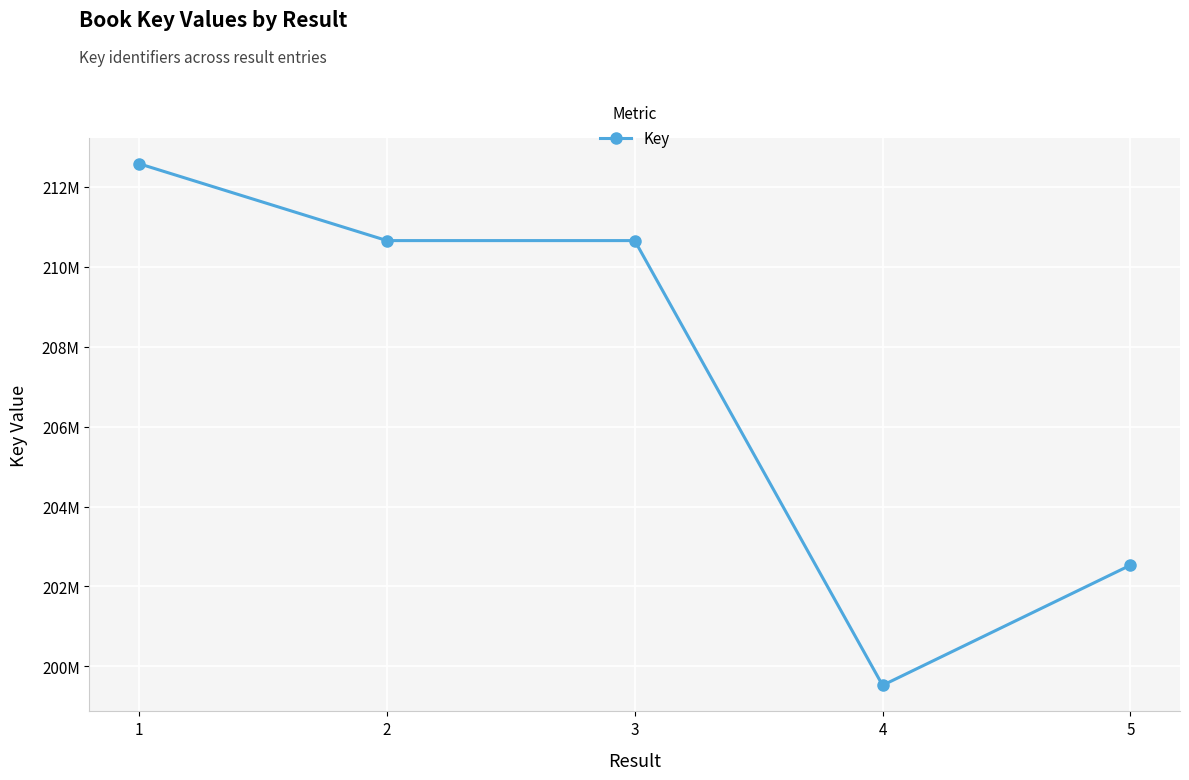

Is this an area chart (filled region under the line)?

No